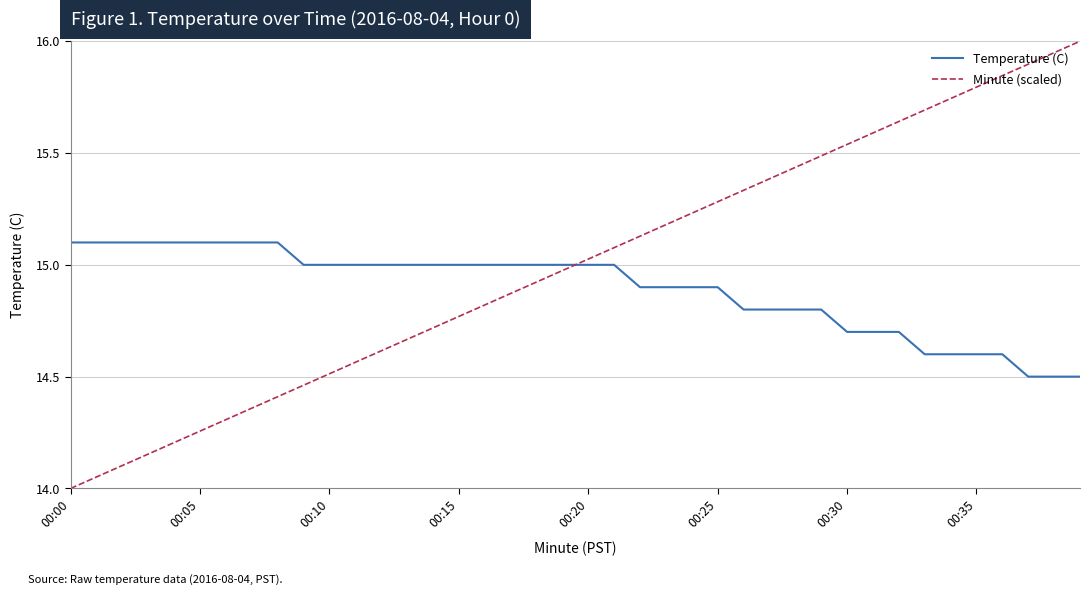

What are all the series names shown in the legend?

Temperature (C), Minute (scaled)